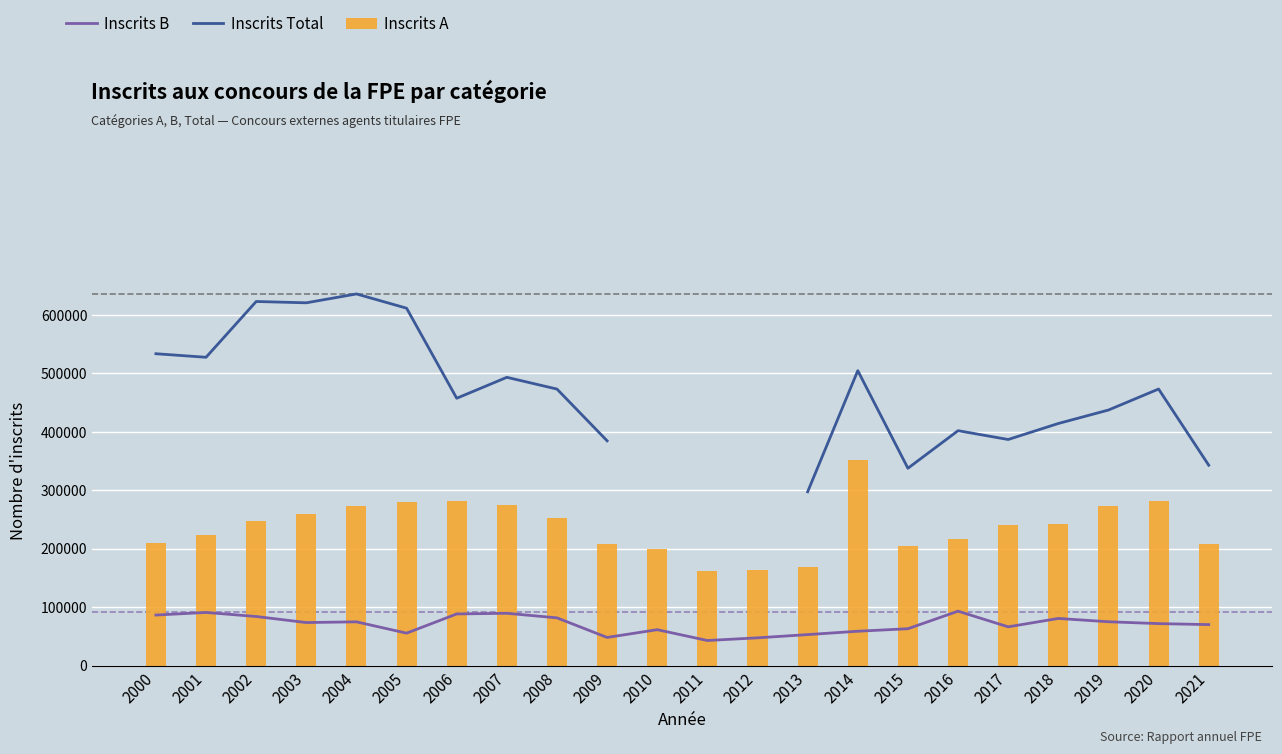

What is the maximum value for Inscrits B?

92959.0